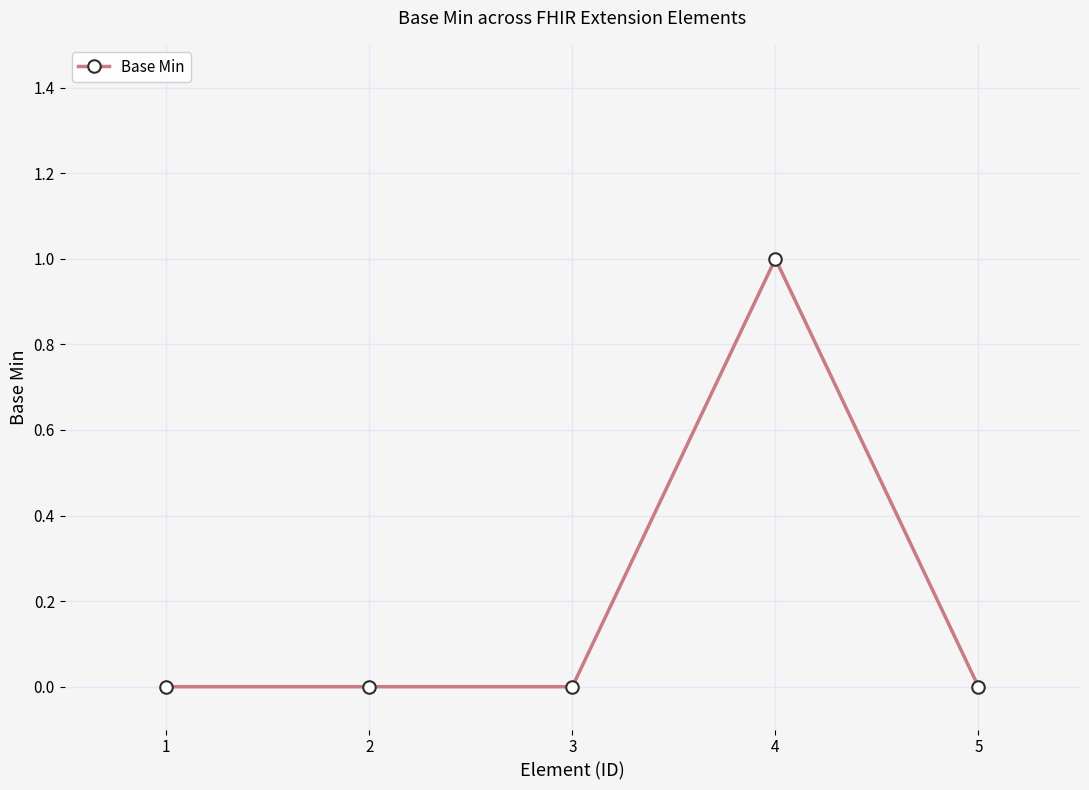

True or false: the data has more than 2 interior local peaks.

False